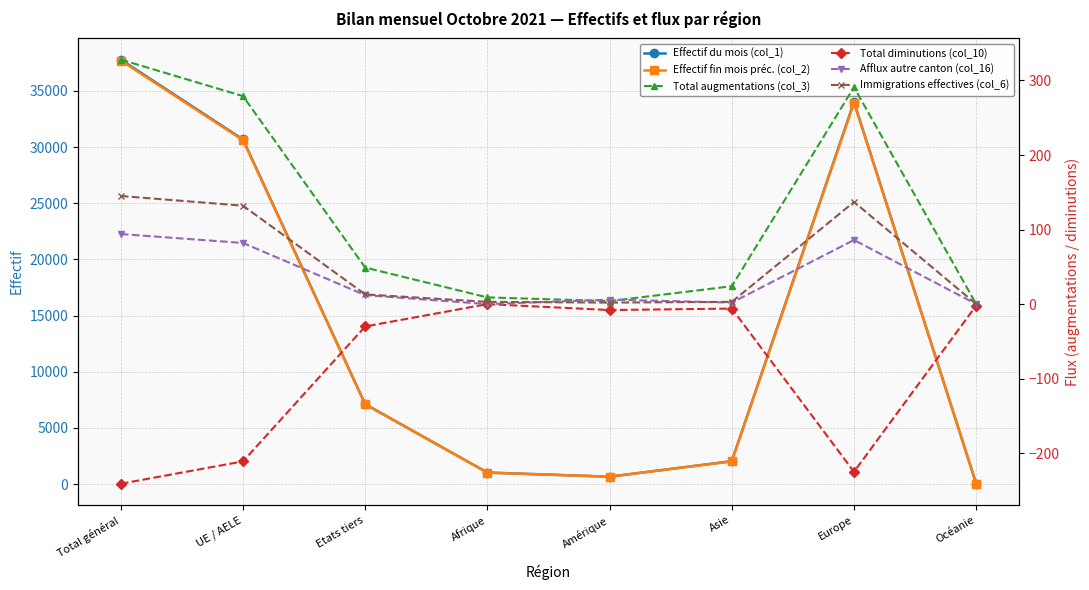

At which label does Afflux autre canton (col_16) first exceed 12?

Total général